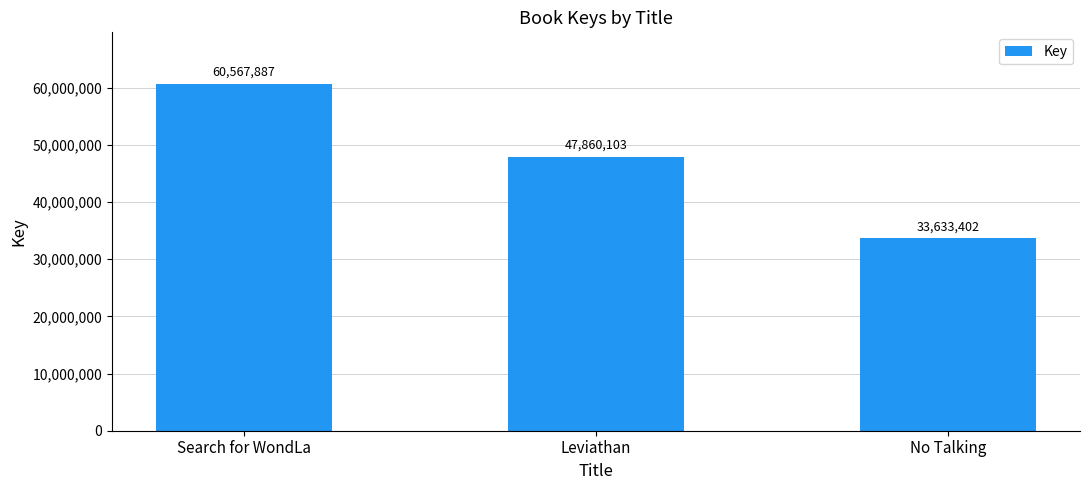

What value does the data have at Search for WondLa?

60567887